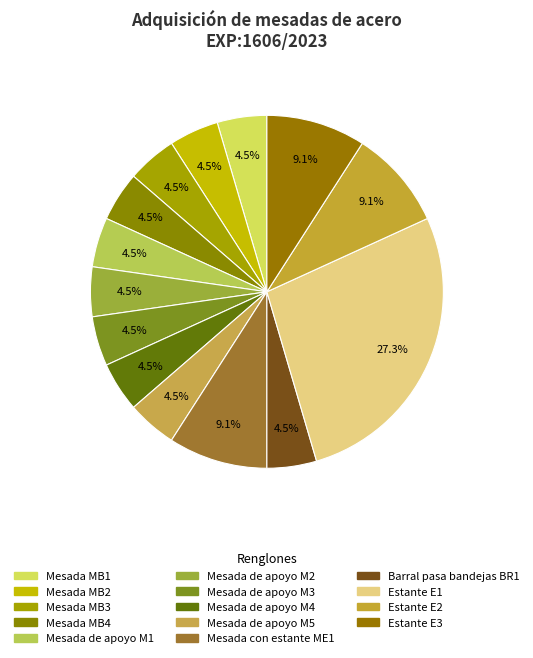

Is Mesada de apoyo M5 the majority of the pie?

No